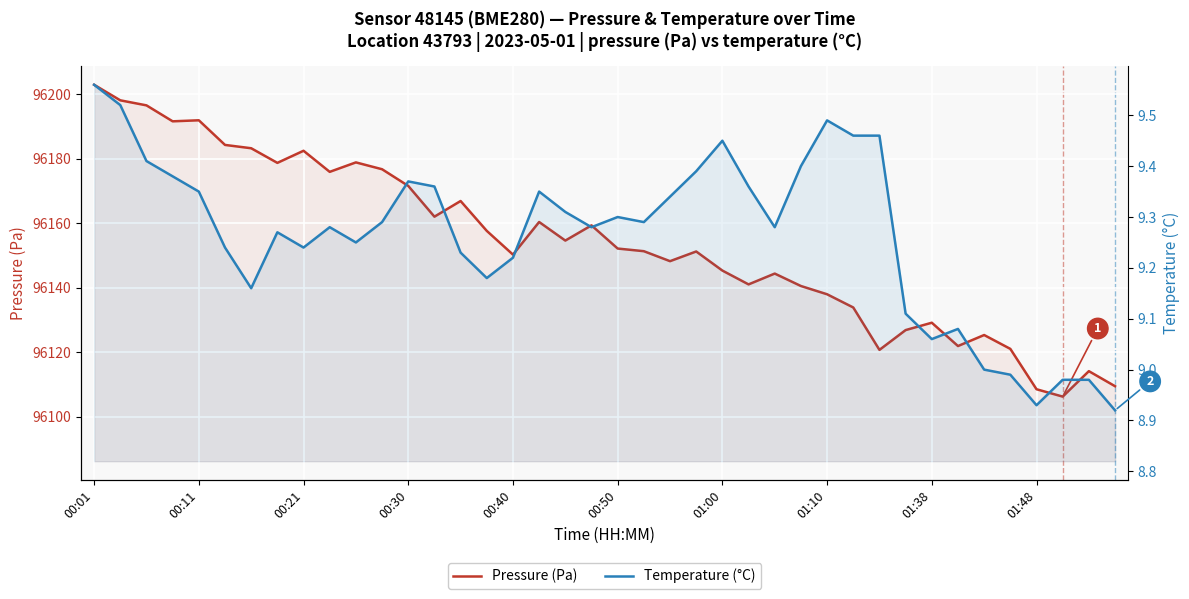

What is the difference between the Pressure (Pa) values at 38 and 12?

57.4